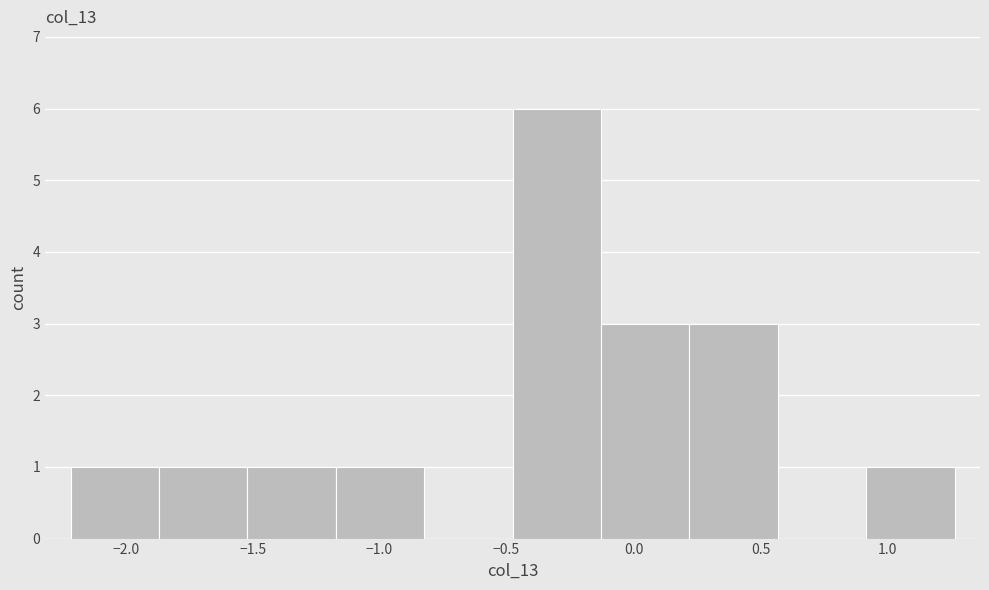

Which range on the x-axis has the tallest bar?

-0.50 to -0.15